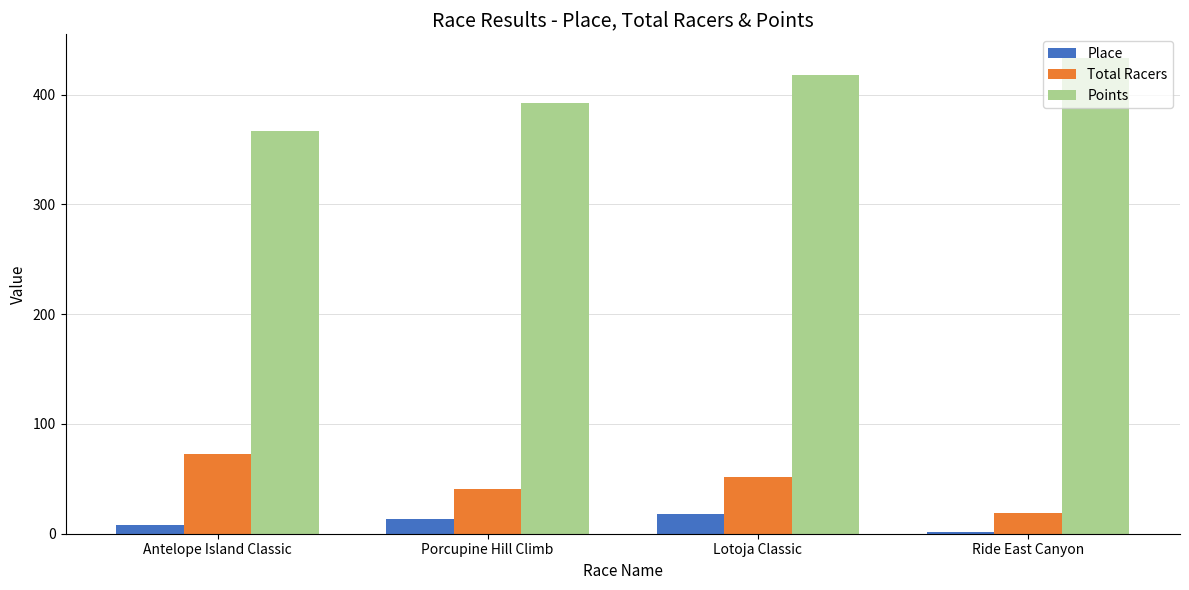

What is the difference between the second highest and minimum values in the Place series?

11.0